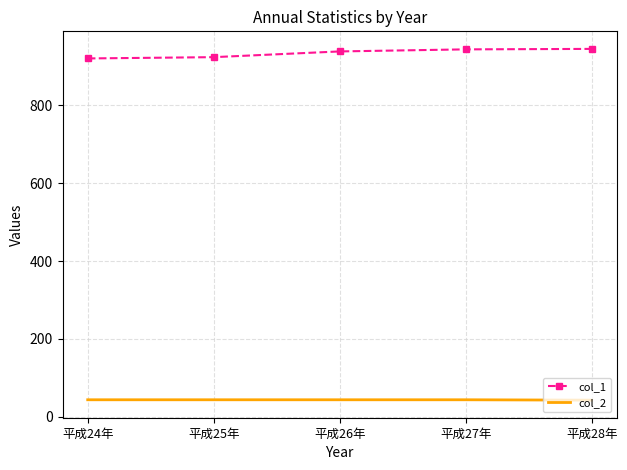

What position from the left is 平成25年?

2